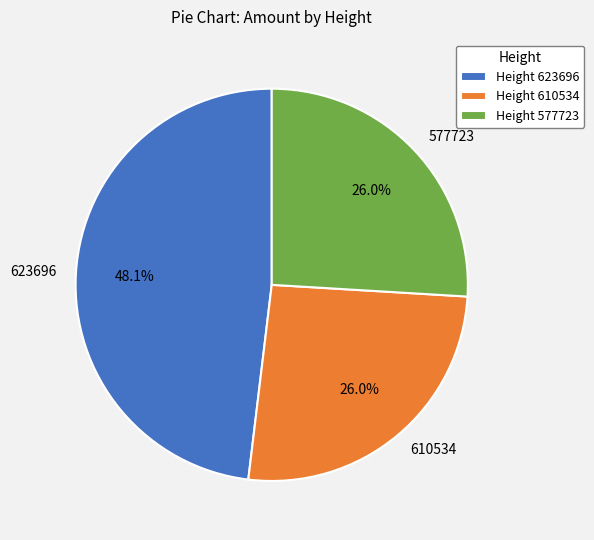

What percentage is the 610534 slice, to the nearest percent?

26%